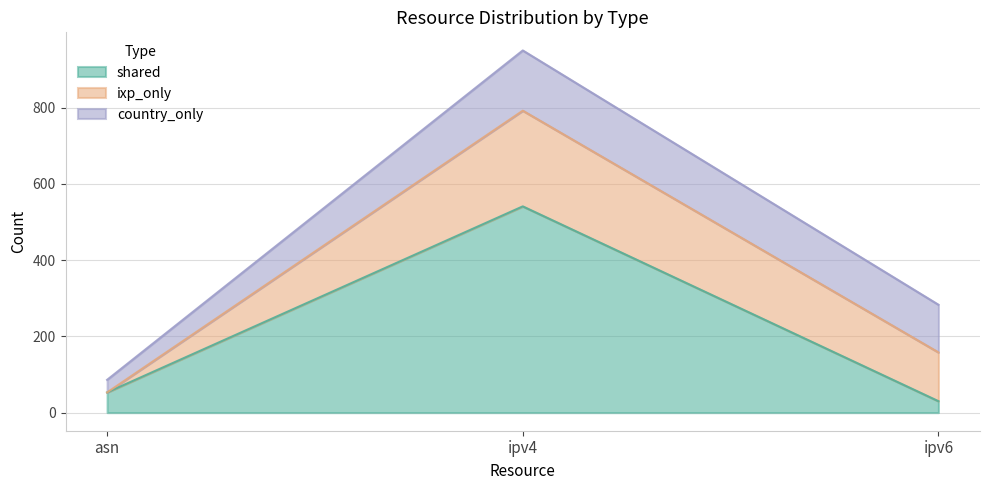

Rank the series by their average value, from highest to lowest.

shared, ixp_only, country_only